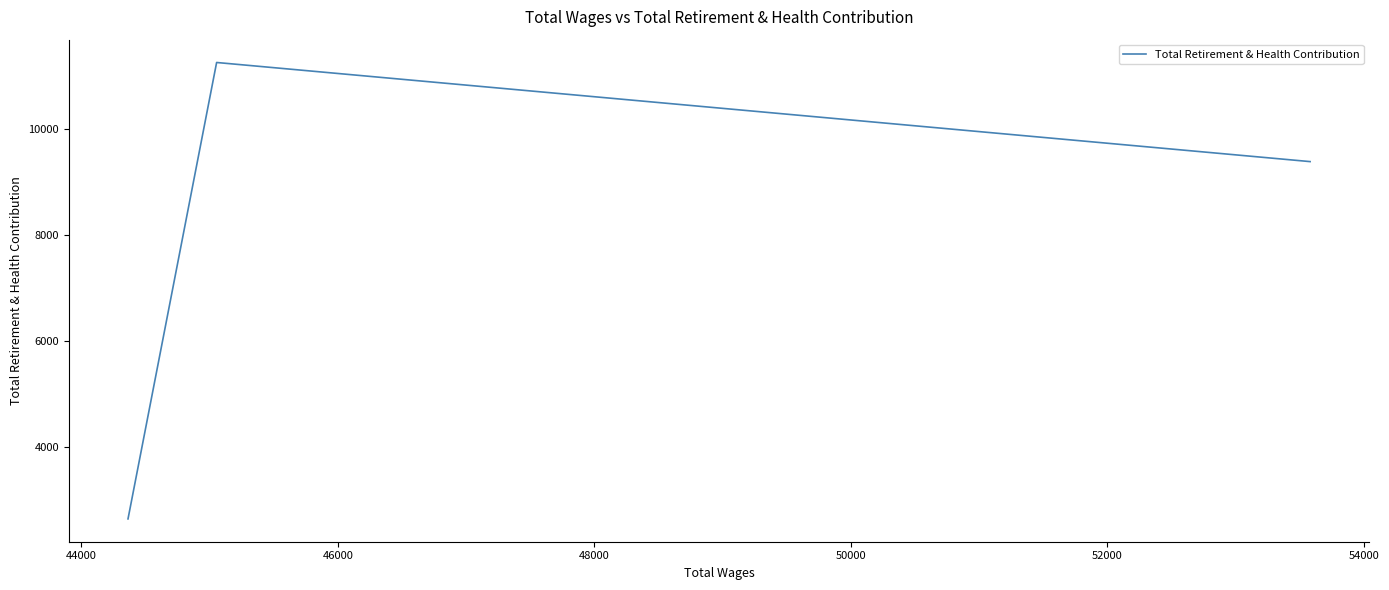

How many values are below 9381?

1